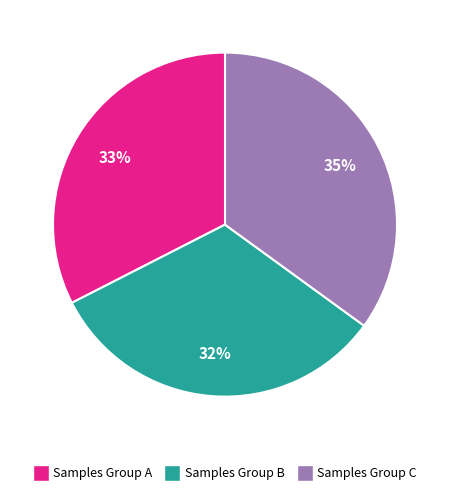

Count the number of slices in the pie.

3